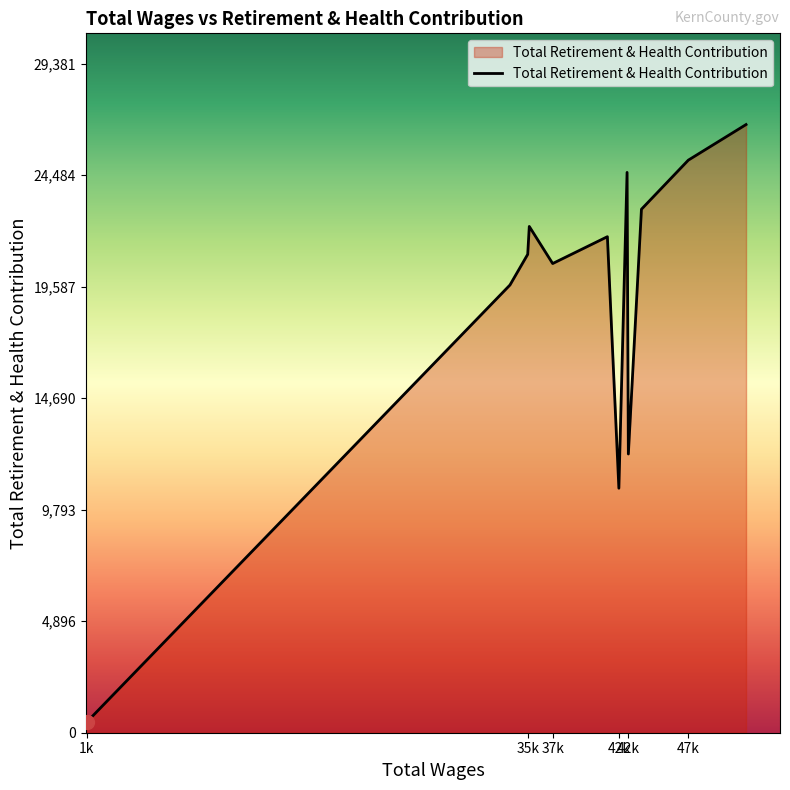

What is the greatest value displayed?

26710